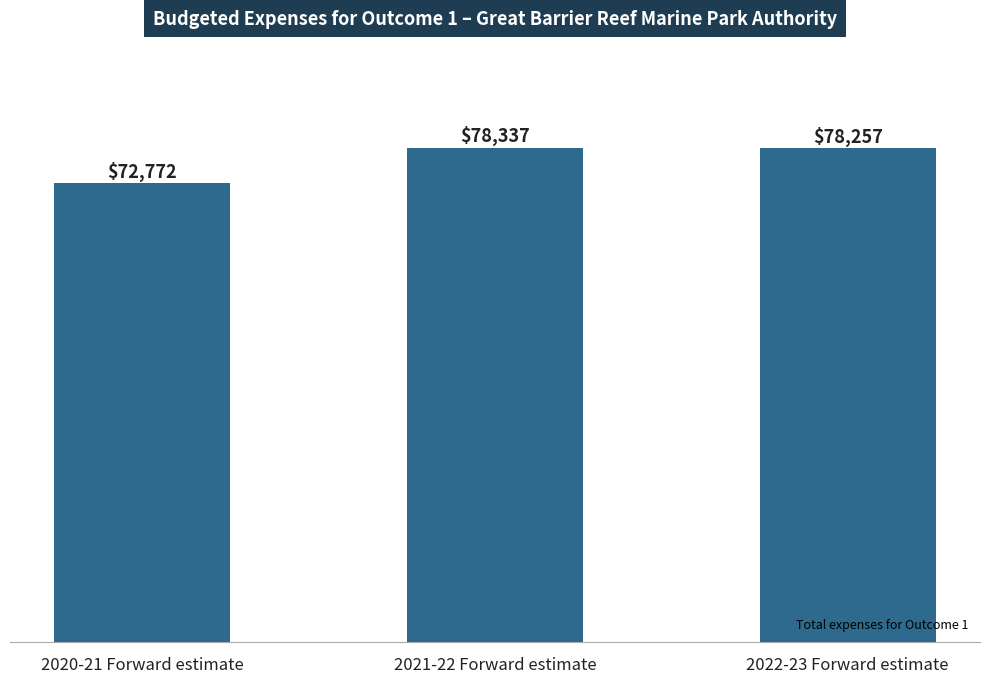

Which category has the lowest value across all series?

2020-21 Forward estimate